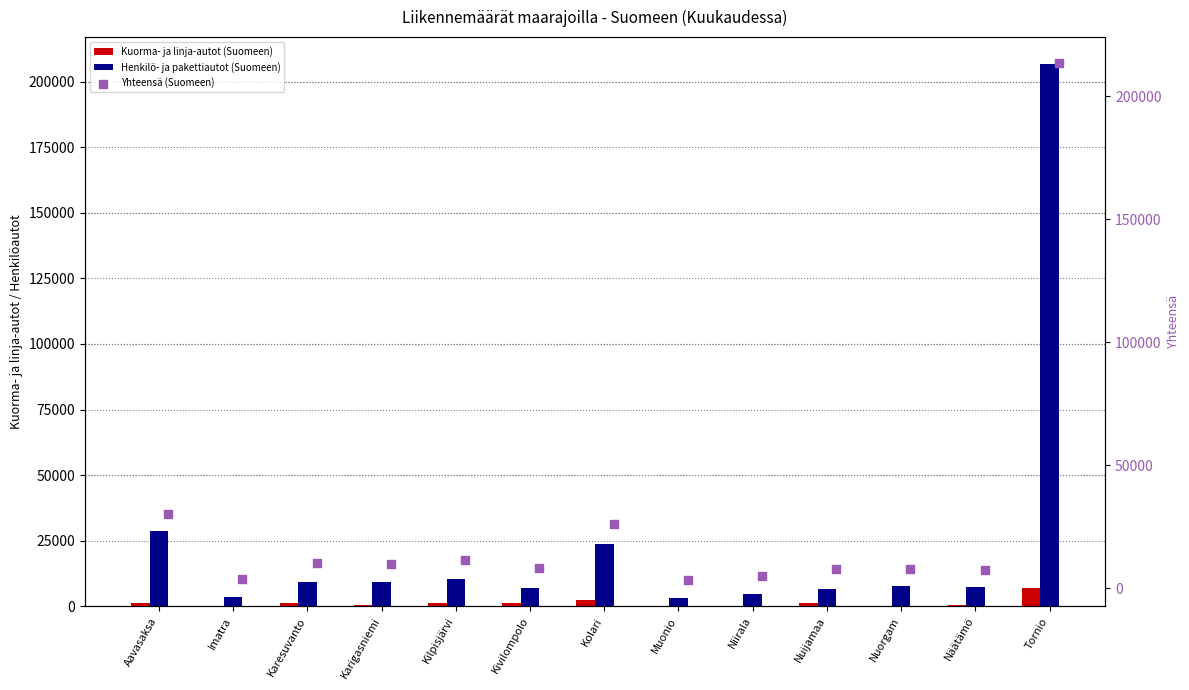

At which category is the sum across all series the highest?

Tornio